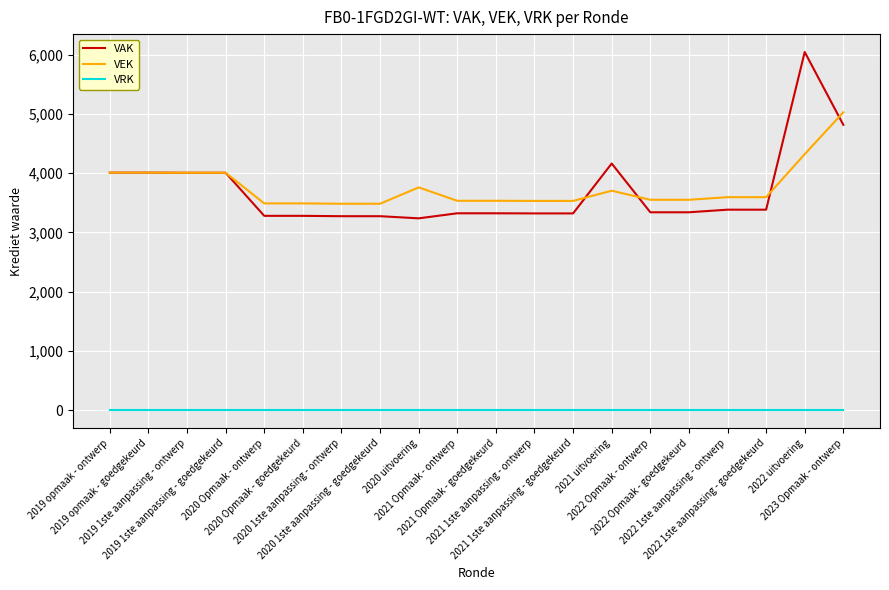

True or false: VRK and VEK cross at least once.

False